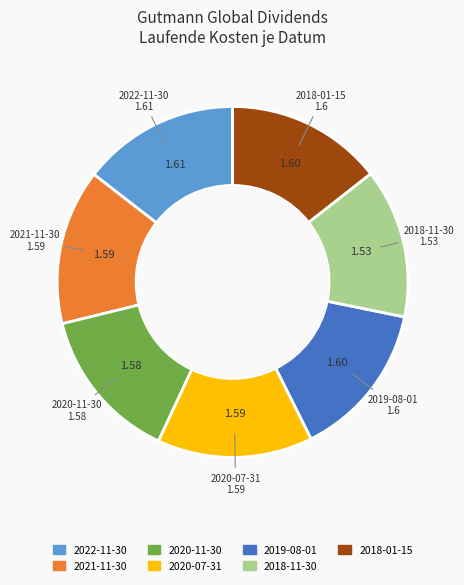

Is 2018-01-15 the majority of the pie?

No